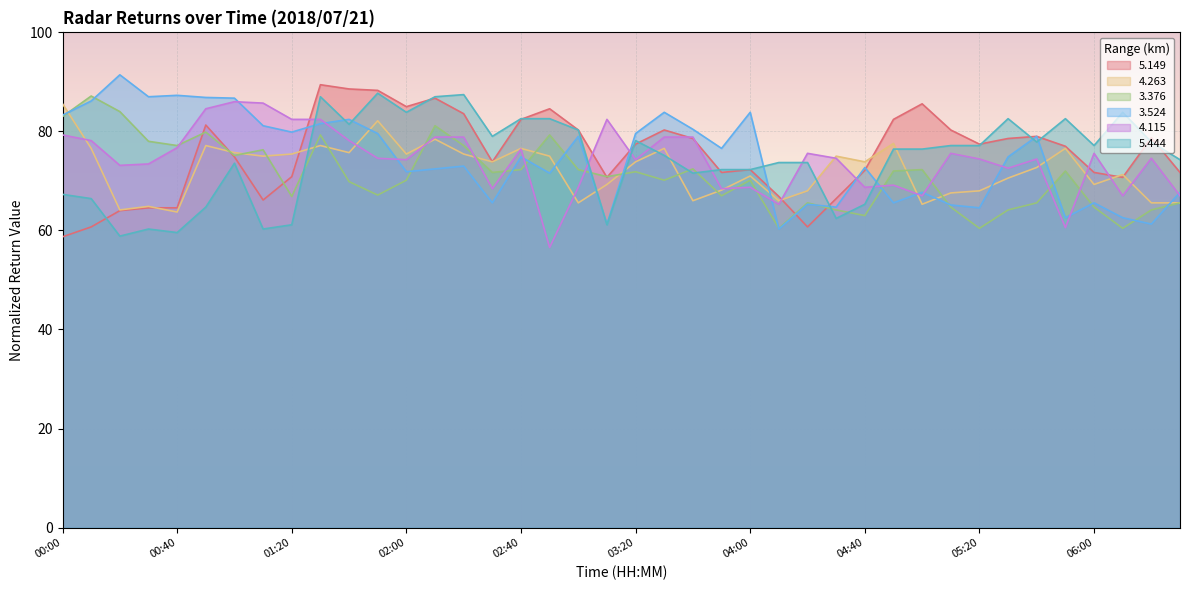

Is the value of   4.263 at 05:30 greater than the value of   5.444 at 06:20?

No